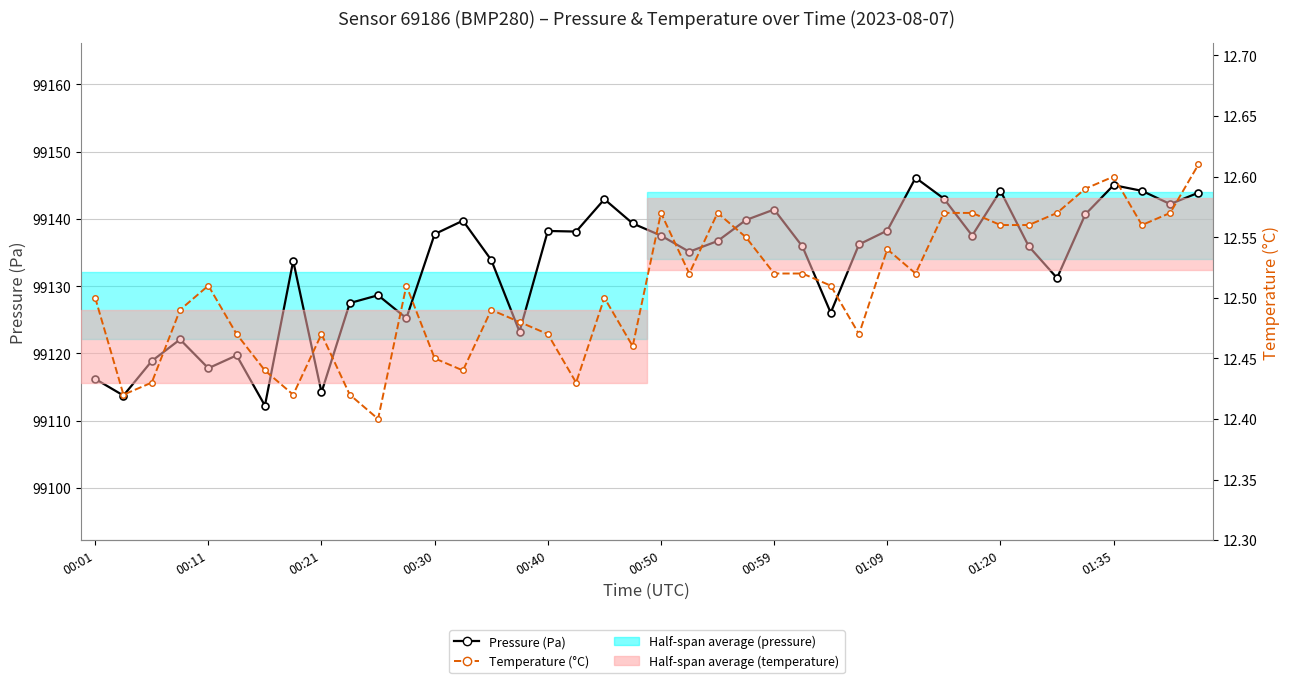

Reading right to left, extract all data points from this chart.

Pressure (Pa): 99143.9	99142.2	99144.2	99145.0	99140.7	99131.2	99135.9	99144.2	99137.5	99143.0	99146.1	99138.3	99136.2	99126.1	99135.9	99141.4	99139.8	99136.7	99135.1	99137.5	99139.3	99142.9	99138.1	99138.2	99123.2	99133.9	99139.8	99137.8	99125.2	99128.7	99127.5	99114.2	99133.8	99112.2	99119.7	99117.8	99122.1	99118.9	99113.8	99116.2
Temperature (°C): 12.6	12.6	12.6	12.6	12.6	12.6	12.6	12.6	12.6	12.6	12.5	12.5	12.5	12.5	12.5	12.5	12.6	12.6	12.5	12.6	12.5	12.5	12.4	12.5	12.5	12.5	12.4	12.4	12.5	12.4	12.4	12.5	12.4	12.4	12.5	12.5	12.5	12.4	12.4	12.5